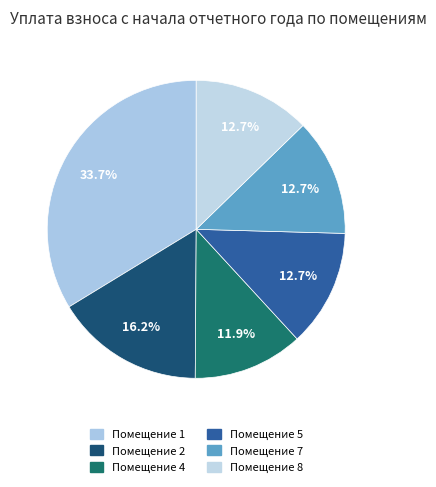

How many segments does this pie chart have?

6